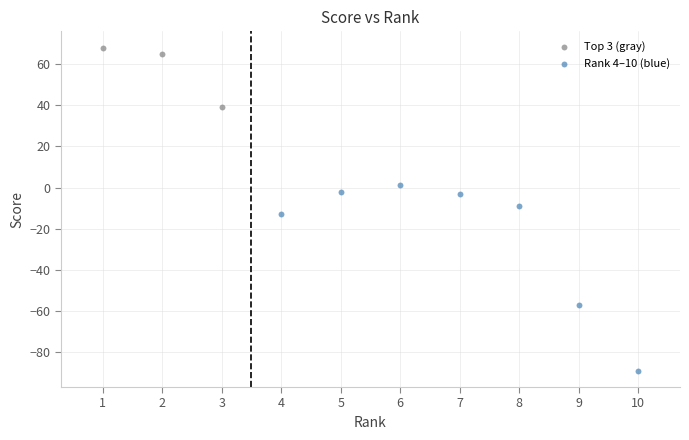

Which series has the largest Y range (max minus min)?

Rank 4–10 (blue)